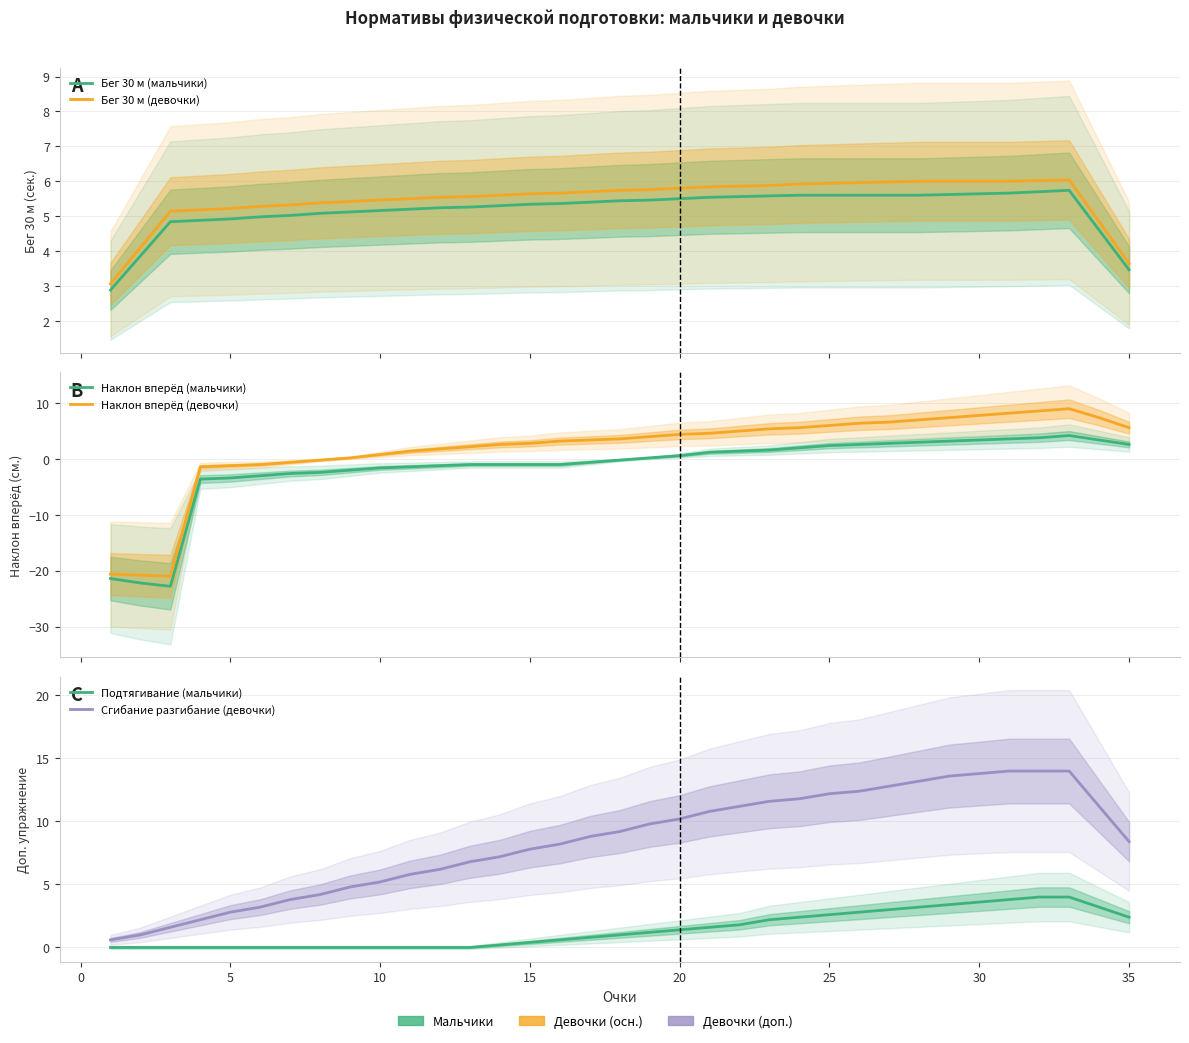

What are all the series names shown in the legend?

Бег 30 м (мальчики), Бег 30 м (девочки), Наклон вперёд (мальчики), Наклон вперёд (девочки), Подтягивание (мальчики), Сгибание разгибание (девочки)